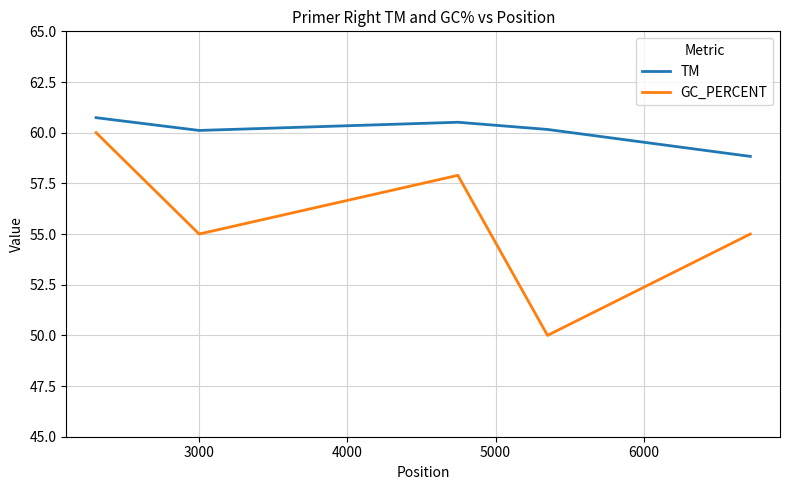

Which series has the widest spread of values?

GC_PERCENT